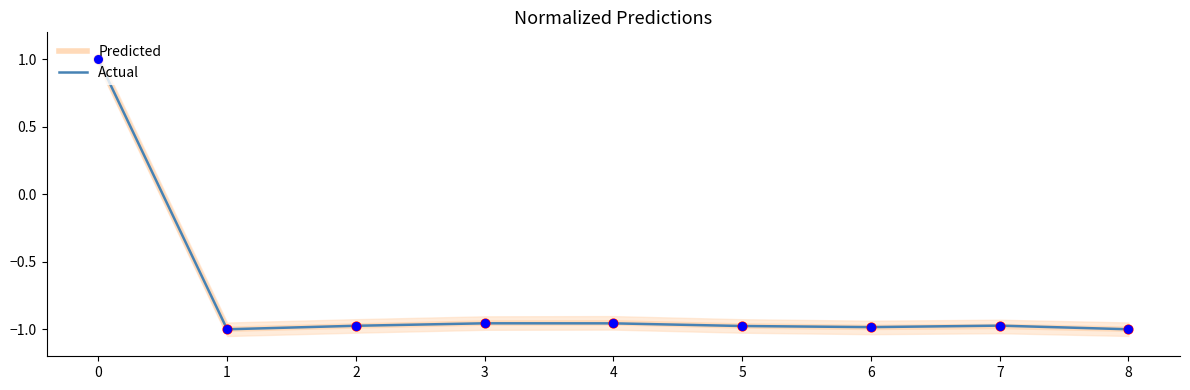

At how many categories does at least one series exceed 0?

1